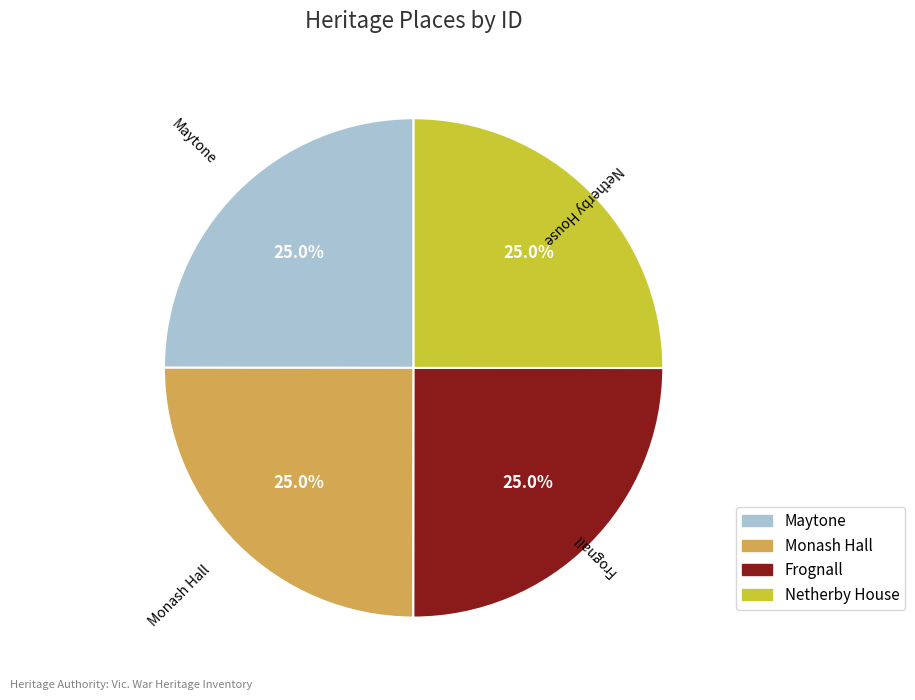

Does Maytone account for over 50% of the chart?

No